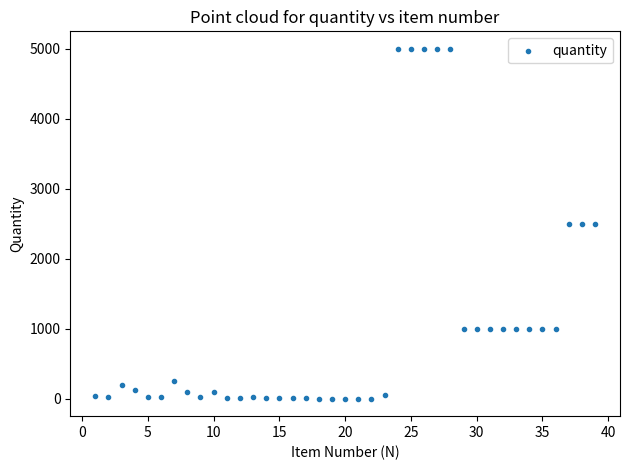

What is the range of Y values (max minus min)?

4997